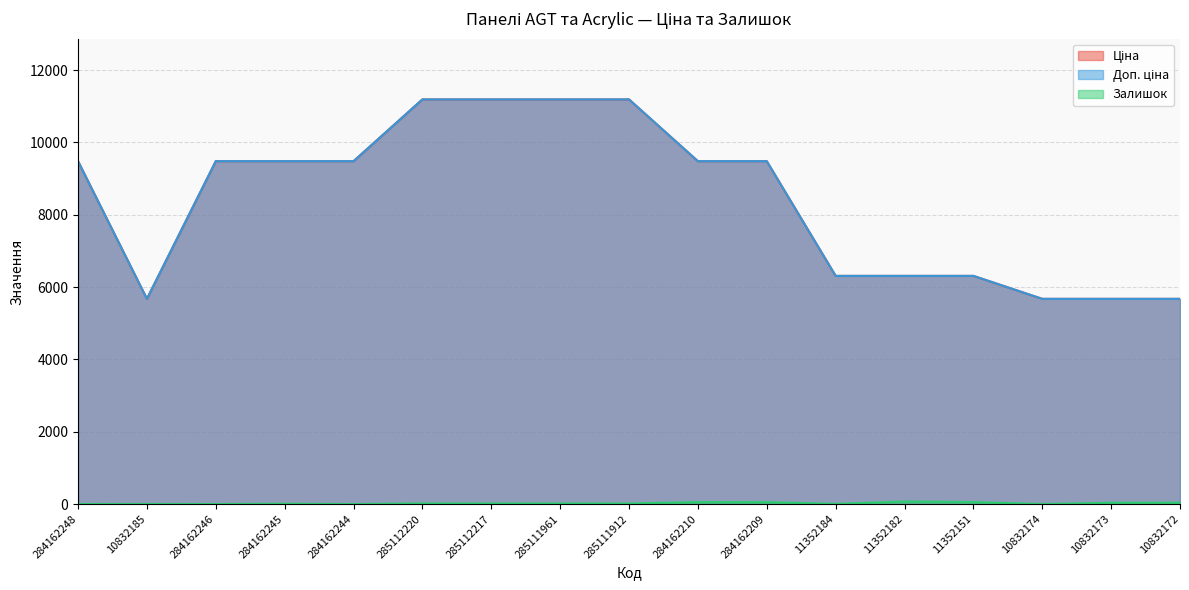

Where does the Доп. ціна series first go above 9480?

284162248